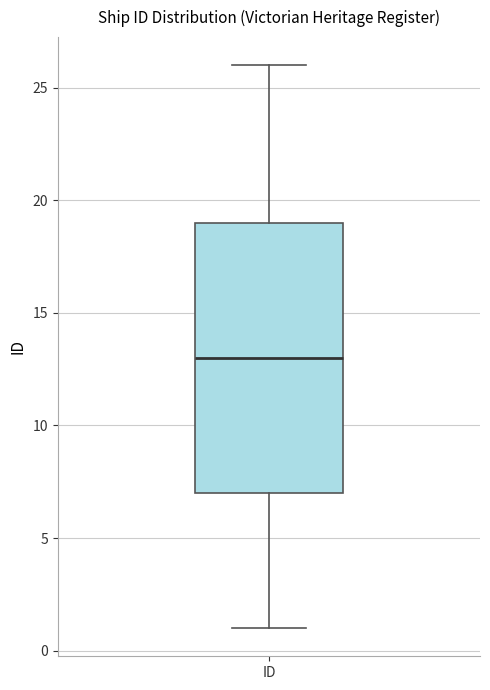

Transcribe this box plot: give where the median line is, the range the box spans, and where the two whiskers end, as read against the y-axis. The values are not printed on the chart, so give them approximately, as read against the axis.

median 13, box 7 to 19, whiskers 1 to 26